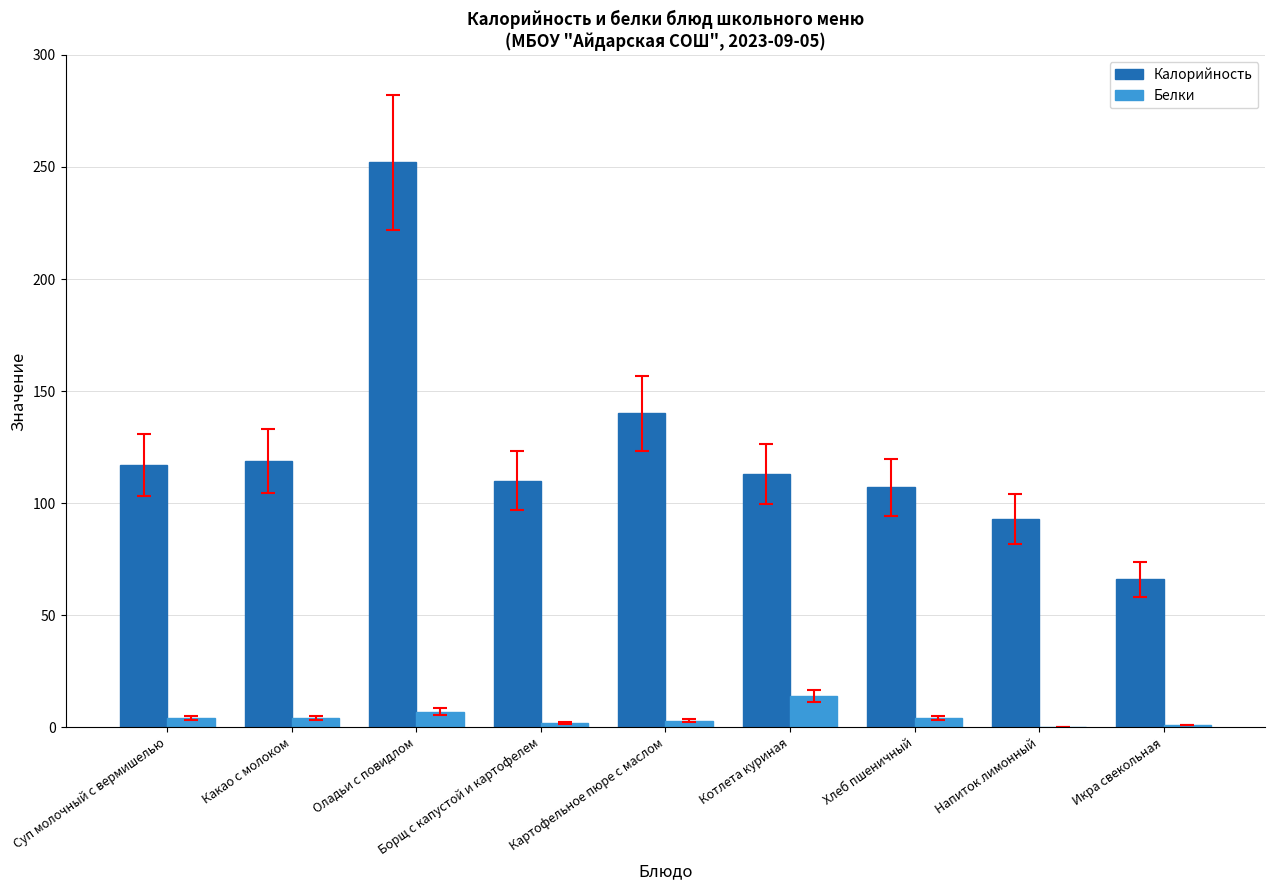

Where is Белки nearest to the value 7?

Оладьи с повидлом